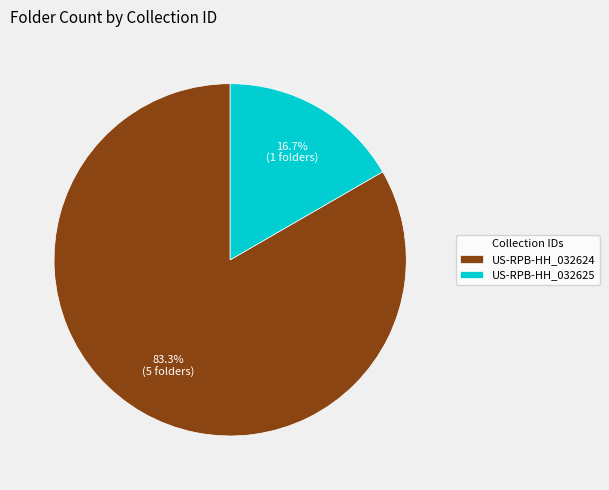

How many slices are in this pie chart?

2